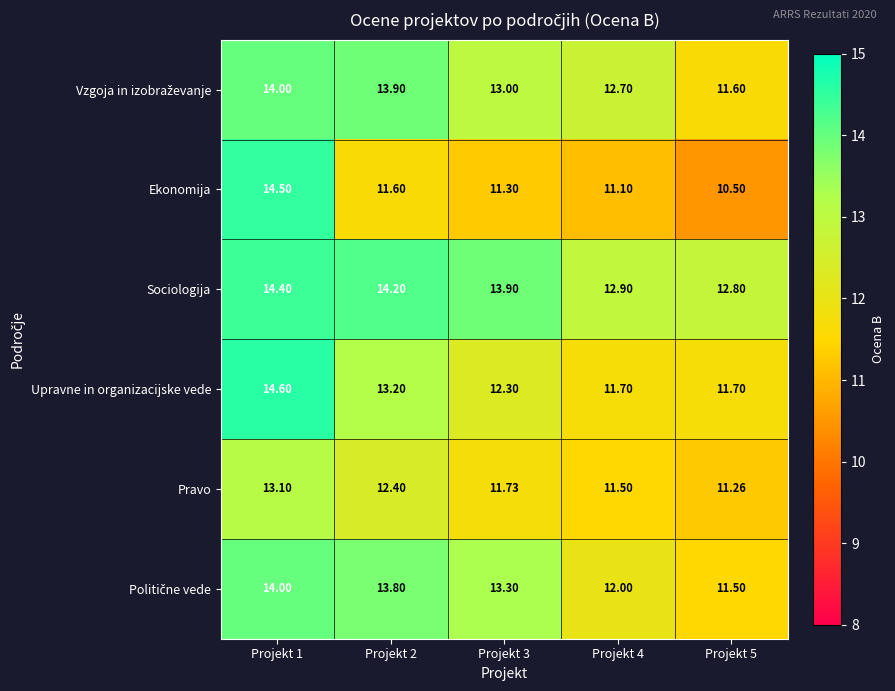

Between Projekt 1 and Projekt 4, which series saw the biggest shift?

Ekonomija